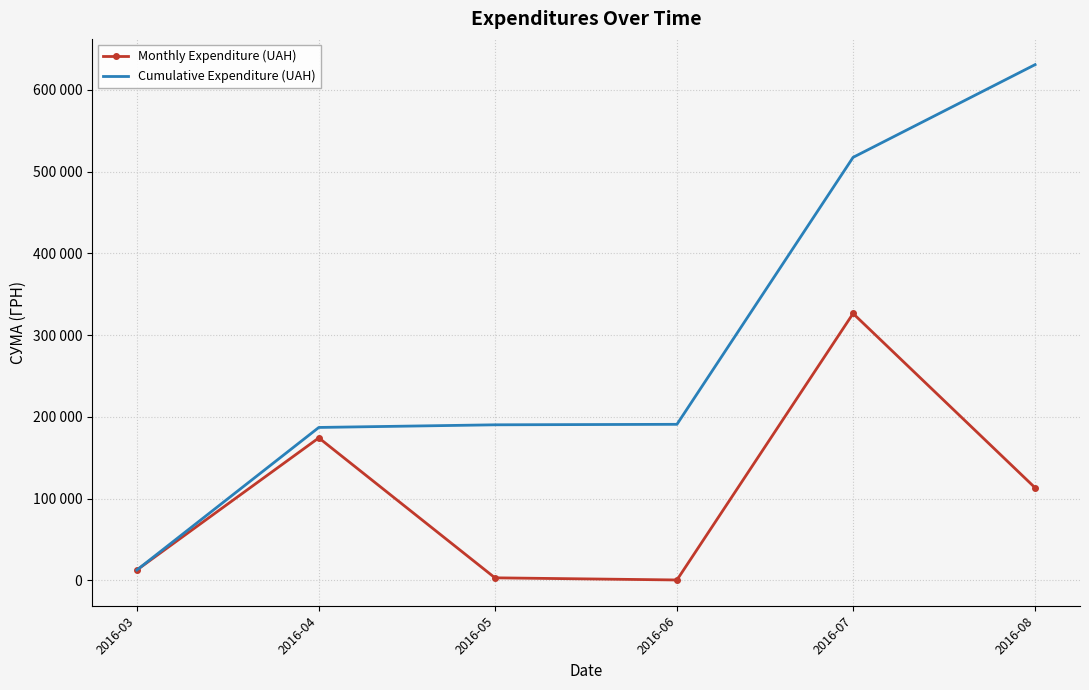

What is the sum of the Cumulative Expenditure (UAH) values at 2016-05 and 2016-04?

377588.7